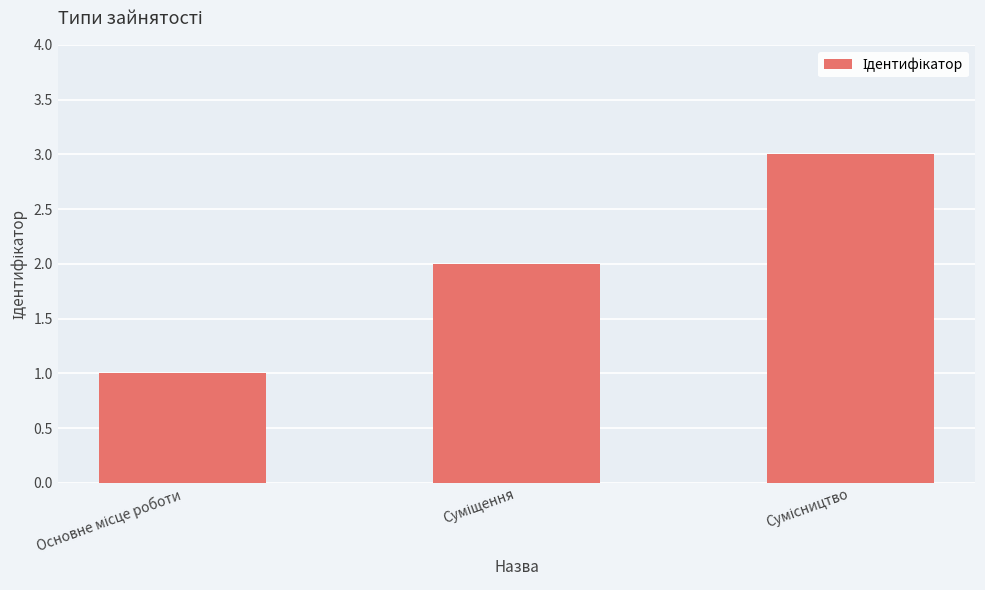

What is the sum of all values?

6